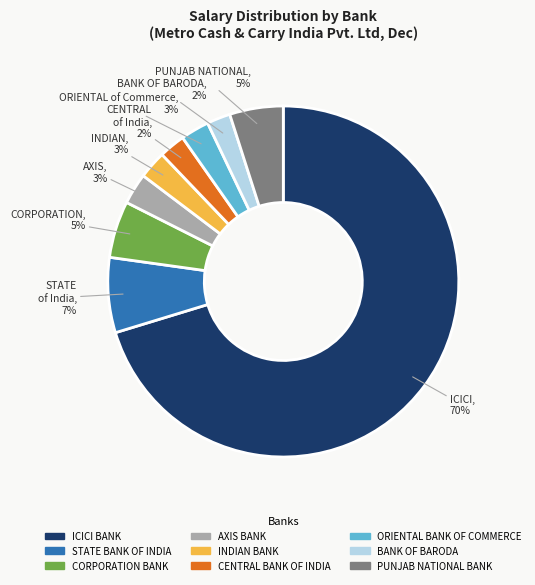

To the nearest percent, what is the difference between the CORPORATION BANK and STATE BANK OF INDIA slice percentages?

2%